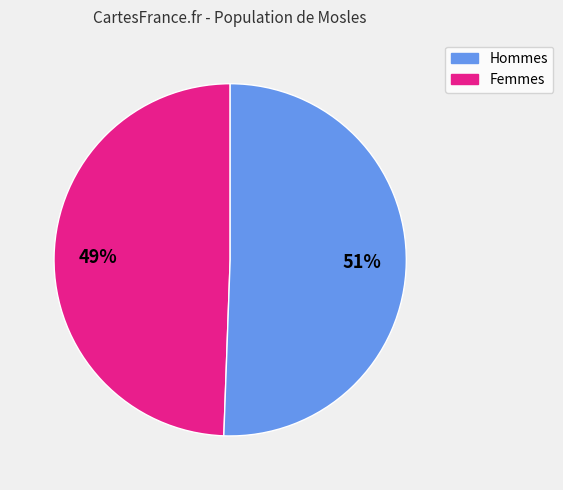

Is there any slice that represents more than half of the pie?

Yes